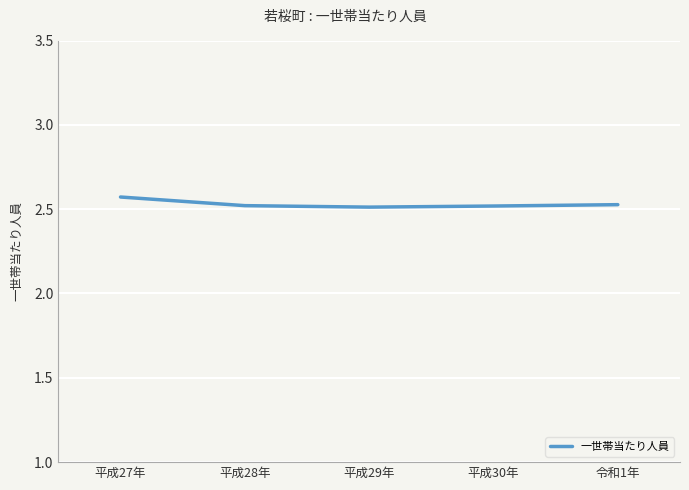

True or false: there are more than 1 points higher than both neighbors.

False